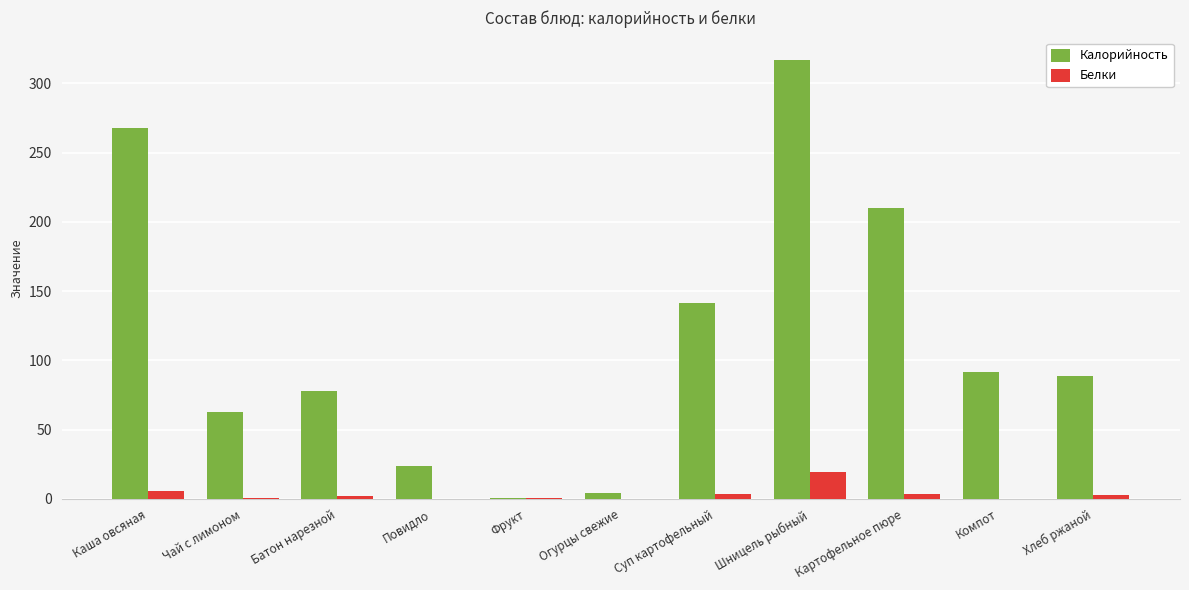

Which series changed the most between Шницель рыбный and Хлеб ржаной?

Калорийность